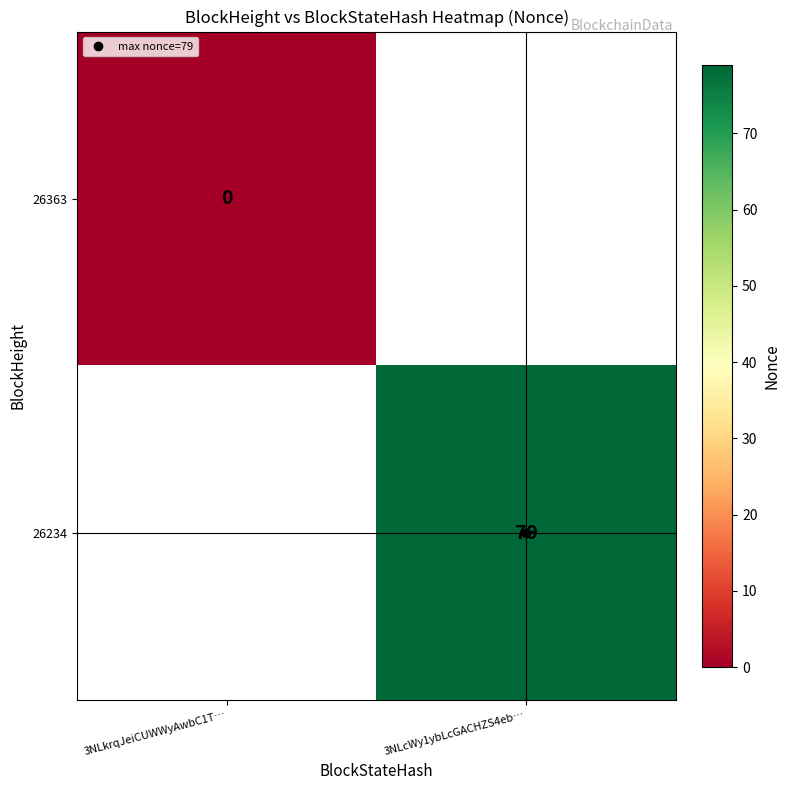

List the series in order of their overall mean, lowest first.

26363, 26234